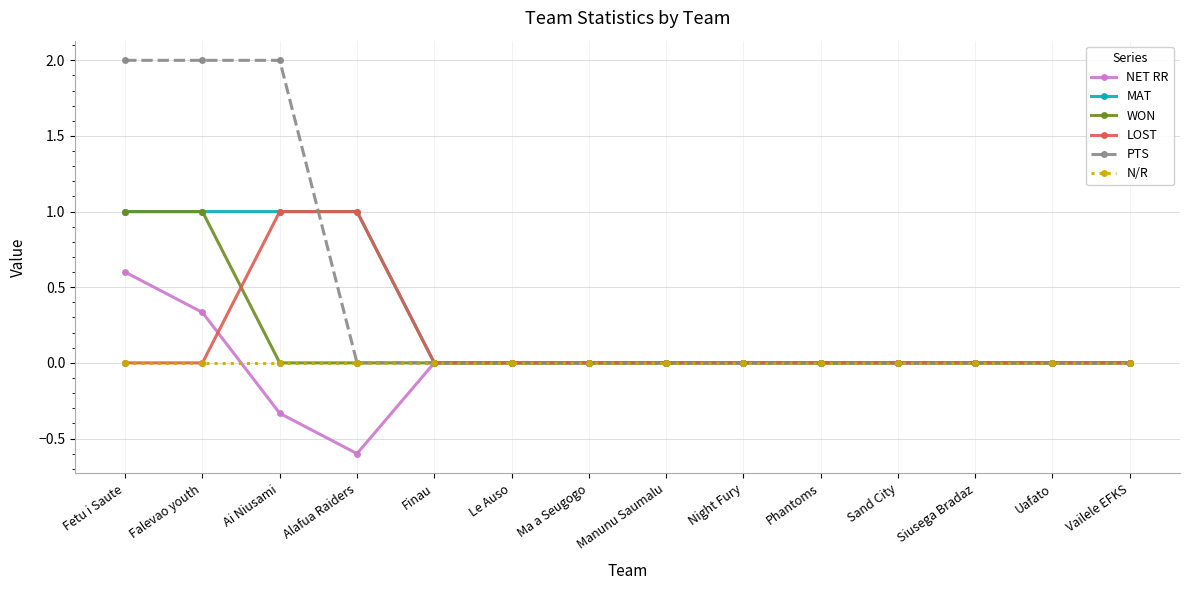

What is the maximum value shown in the chart?

2.0